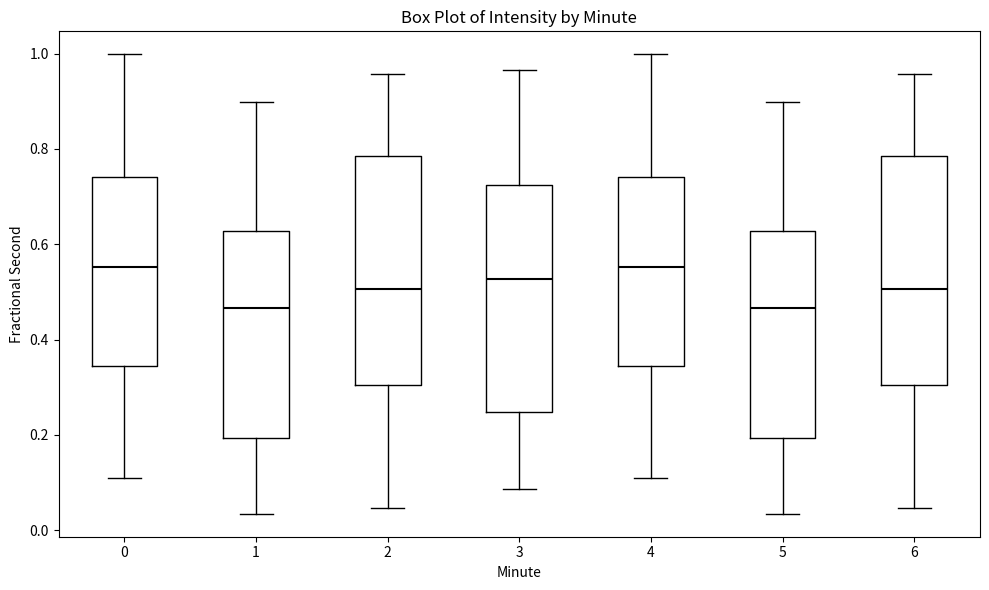

Reading left to right, read every box against the y-axis: the position of its median line, the range the box covers, and the ends of its whiskers. The values are not printed on the chart, so give them approximately, as read against the axis.

0: median 0.56, box 0.34 to 0.74, whiskers 0.10 to 1.00
1: median 0.46, box 0.20 to 0.62, whiskers 0.04 to 0.90
2: median 0.50, box 0.30 to 0.78, whiskers 0.04 to 0.96
3: median 0.52, box 0.24 to 0.72, whiskers 0.08 to 0.96
4: median 0.56, box 0.34 to 0.74, whiskers 0.10 to 1.00
5: median 0.46, box 0.20 to 0.62, whiskers 0.04 to 0.90
6: median 0.50, box 0.30 to 0.78, whiskers 0.04 to 0.96